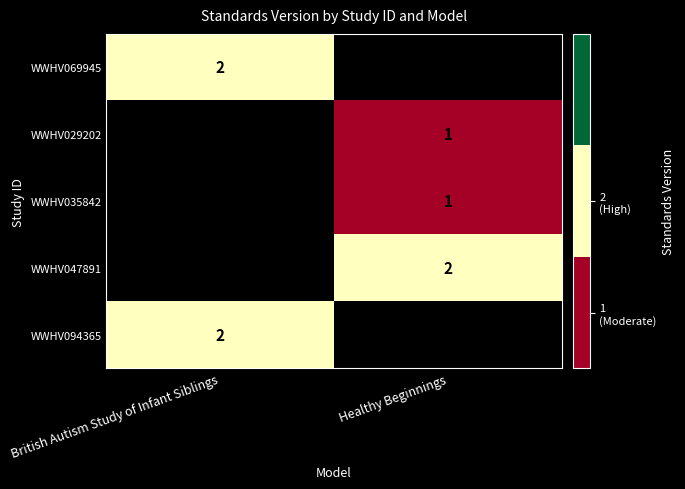

What is the smallest value displayed?

1.0